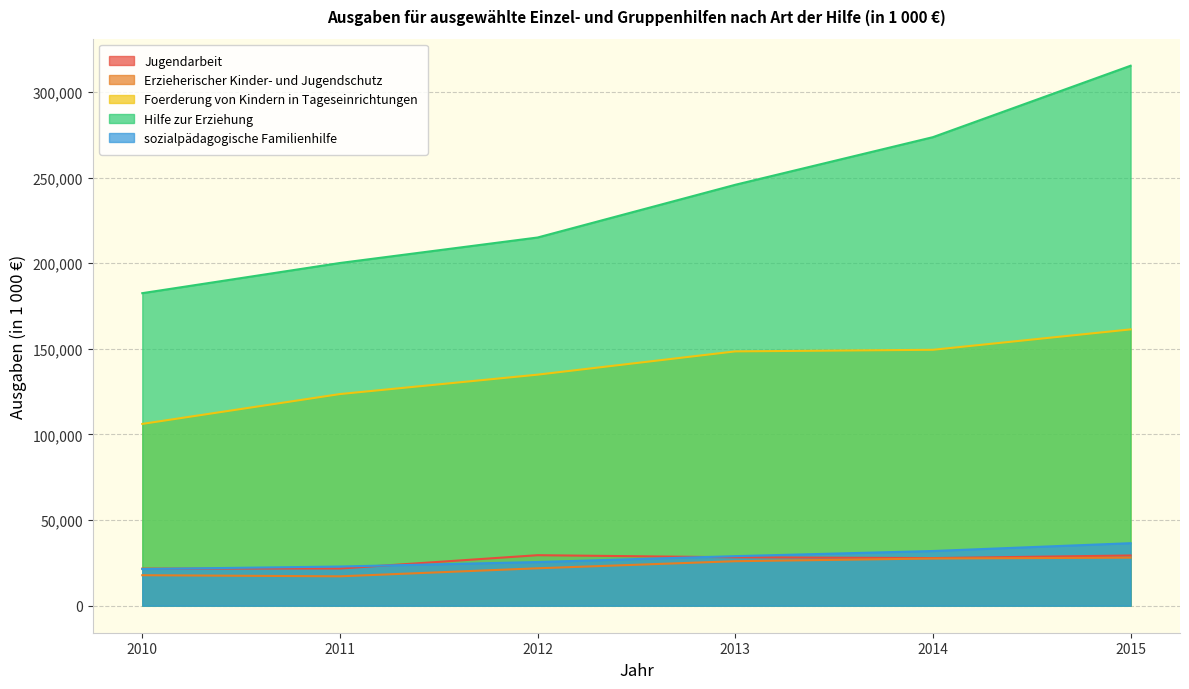

What is the difference between the maximum and minimum values in the Hilfe zur Erziehung series?

132824